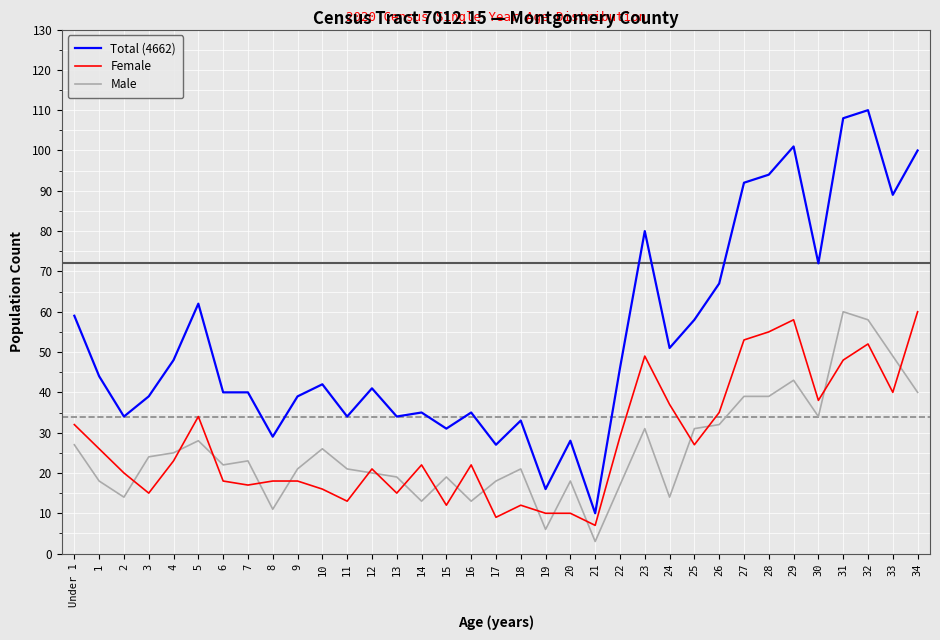

Is it true that Male equals 26 at 10?

True